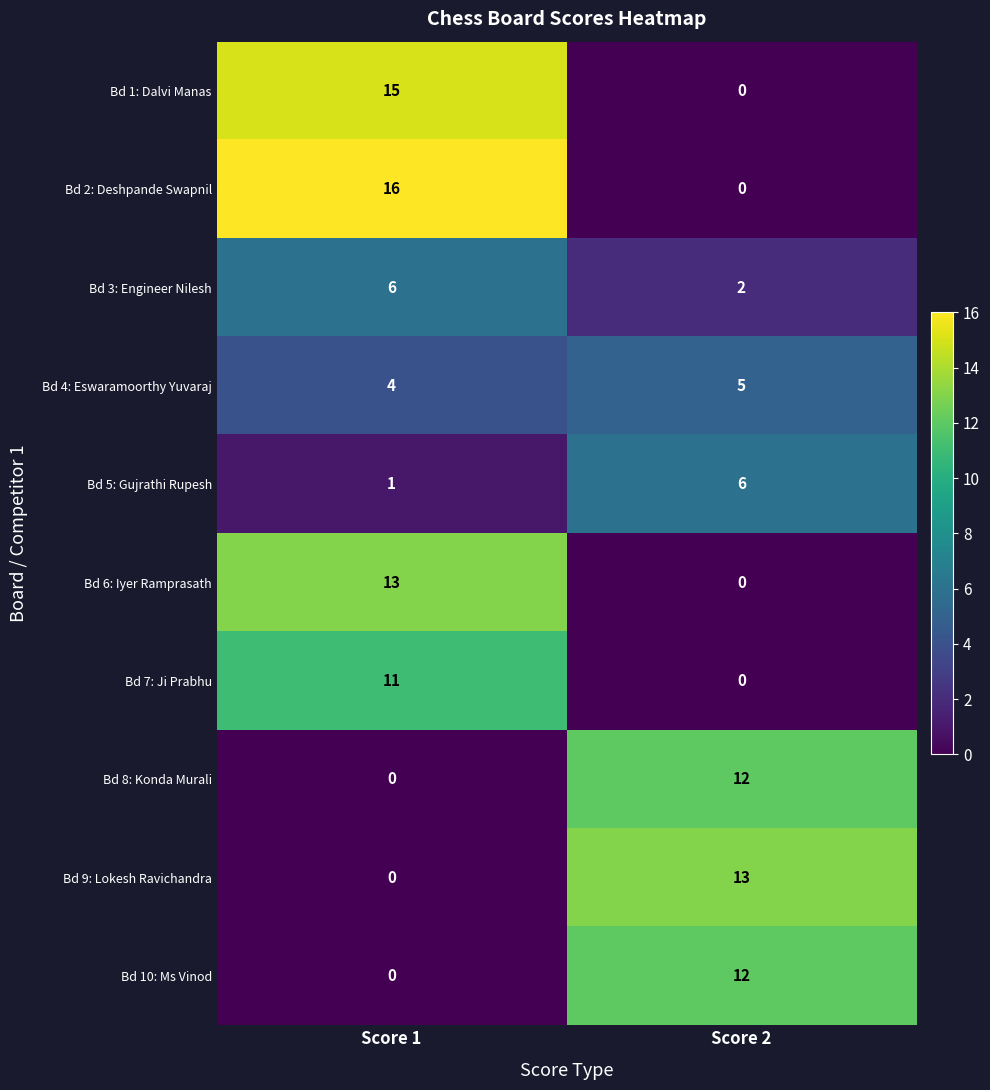

List the labels in order of Bd 6: Iyer Ramprasath value, smallest first.

Score 2, Score 1